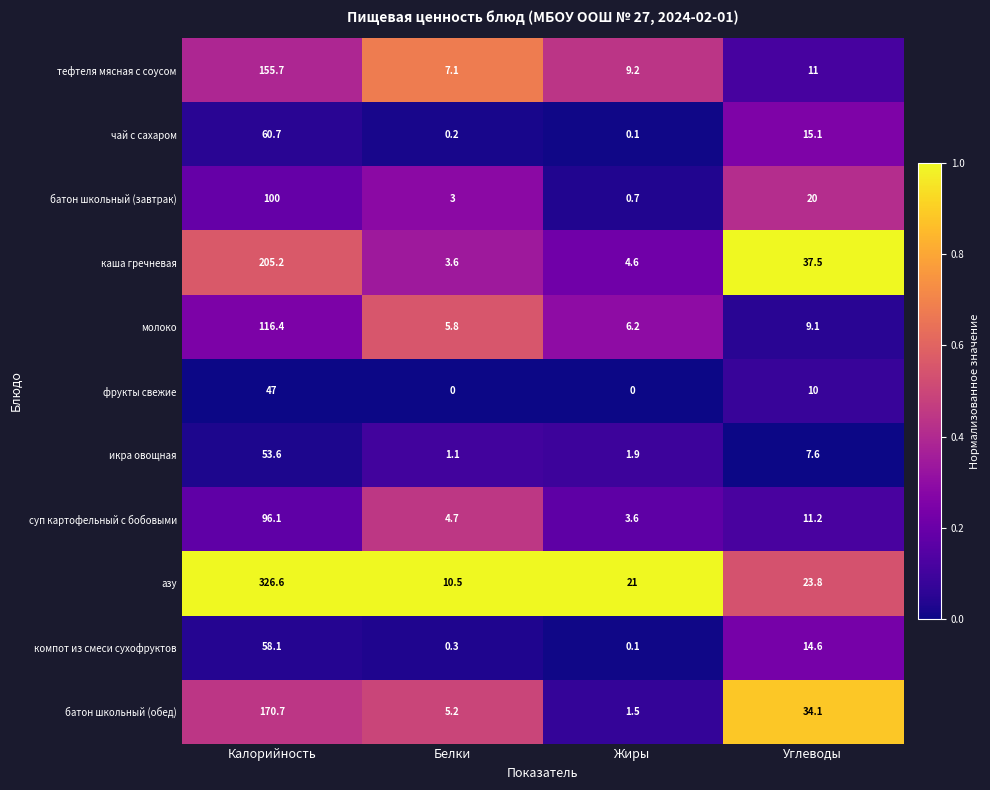

Rank the series at Белки from highest to lowest value.

азу, тефтеля мясная с соусом, молоко, батон школьный (обед), суп картофельный с бобовыми, каша гречневая, батон школьный (завтрак), икра овощная, компот из смеси сухофруктов, чай с сахаром, фрукты свежие